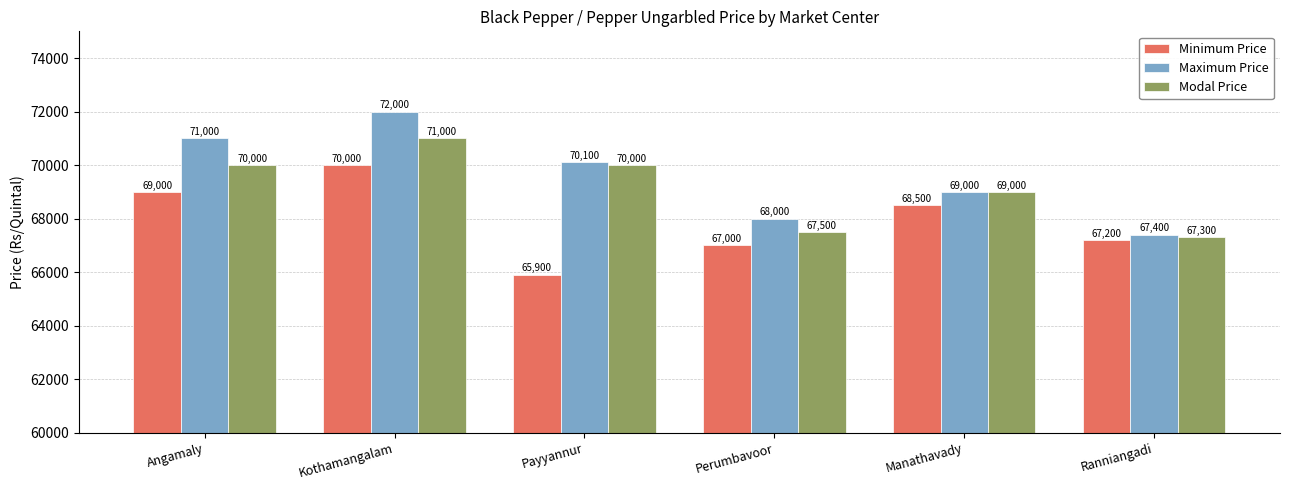

What is the label of the 1st bar from the left?

Angamaly